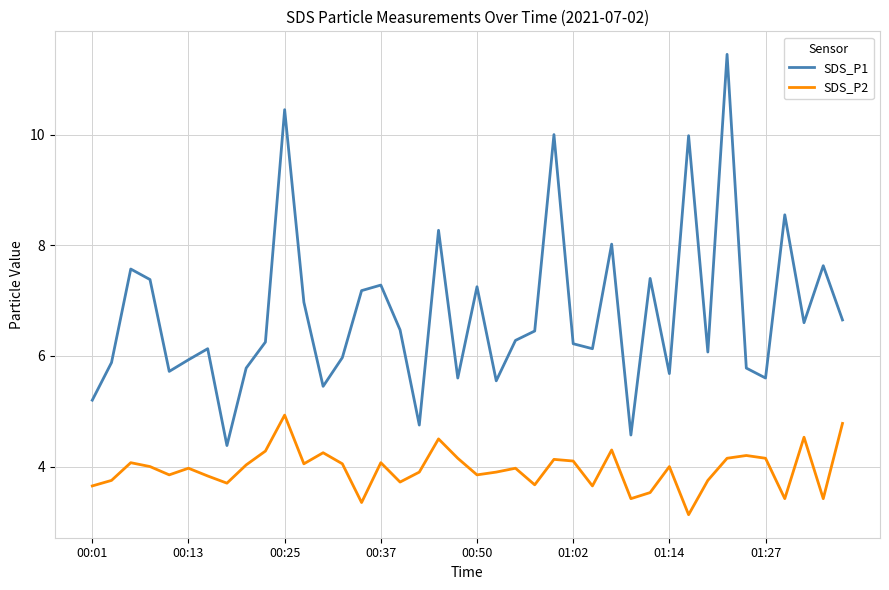

True or false: SDS_P2 and SDS_P1 intersect in this chart.

False